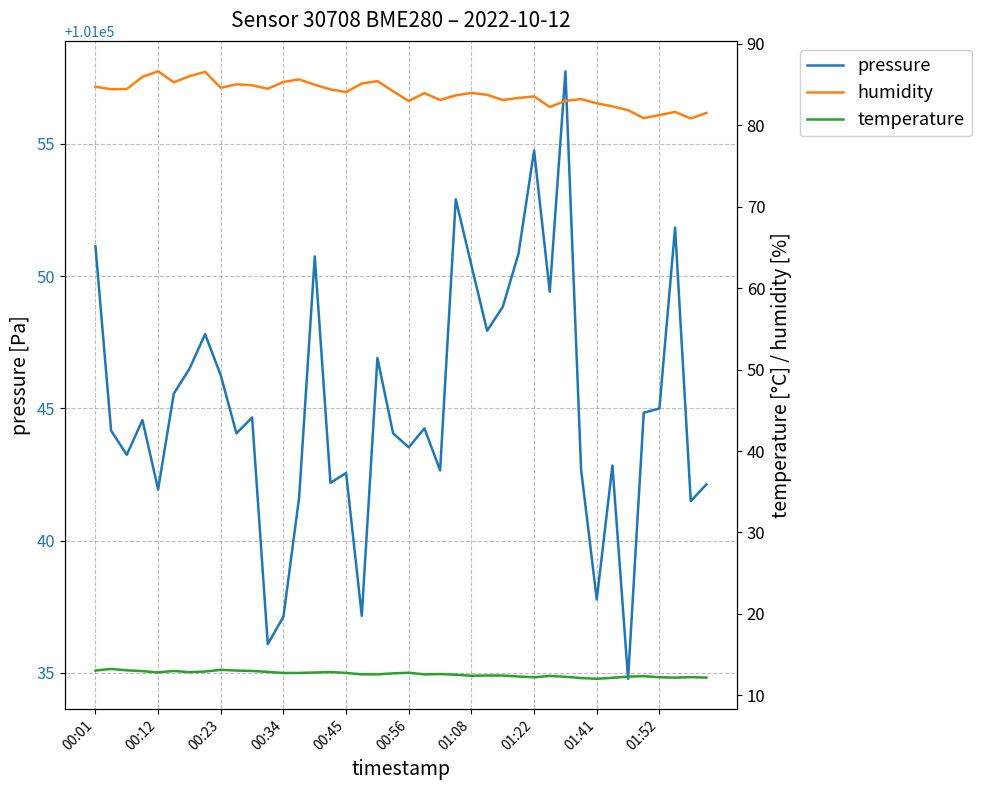

What is the minimum value for temperature?

12.0